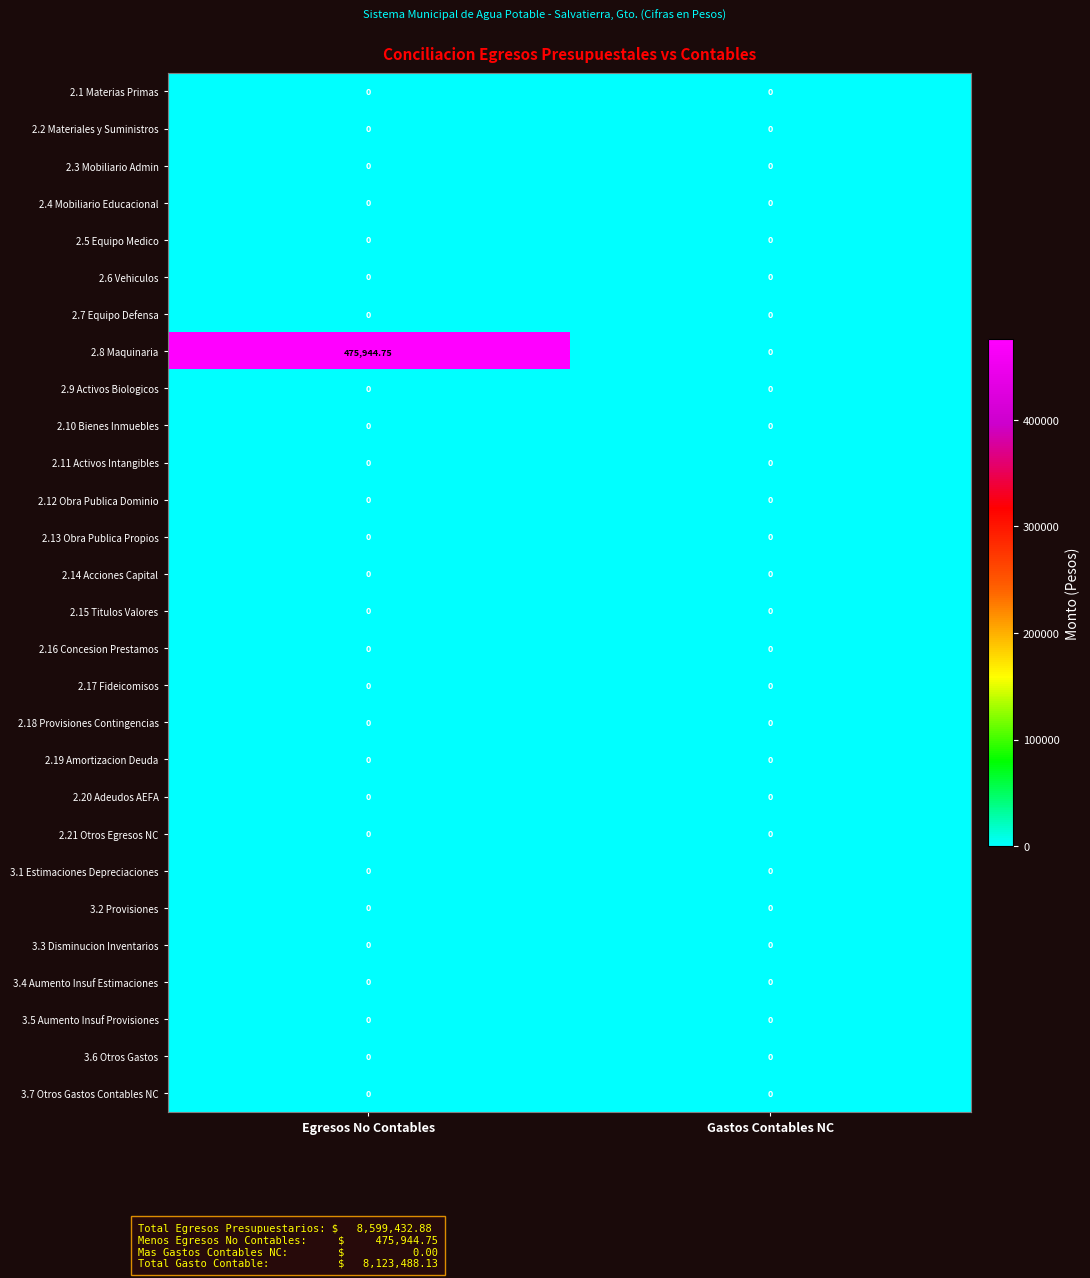

Which series has the largest range (max minus min)?

2.8 Maquinaria